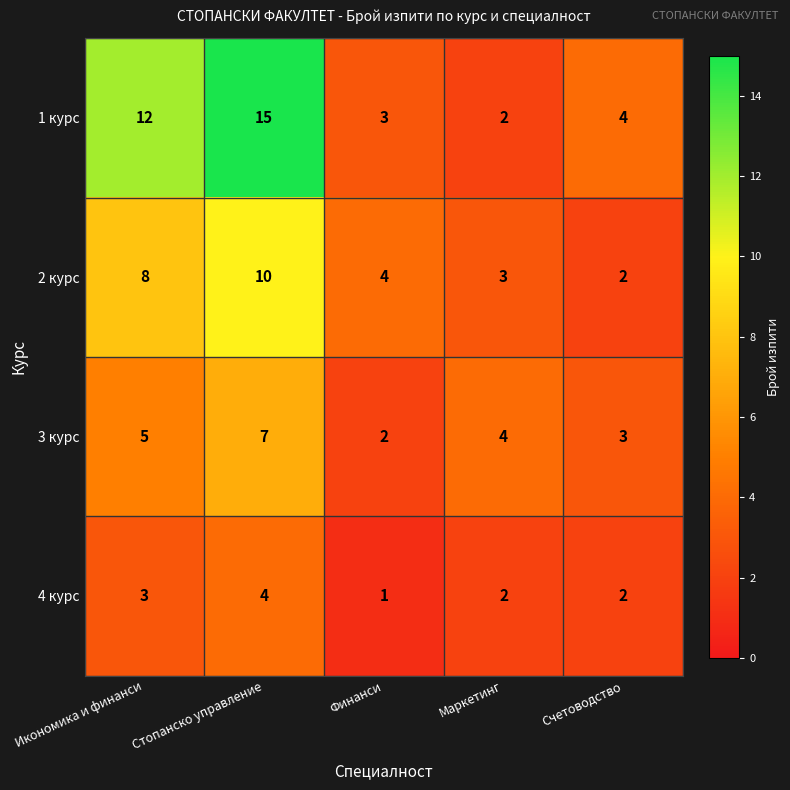

Which series has the largest range (max minus min)?

1 курс